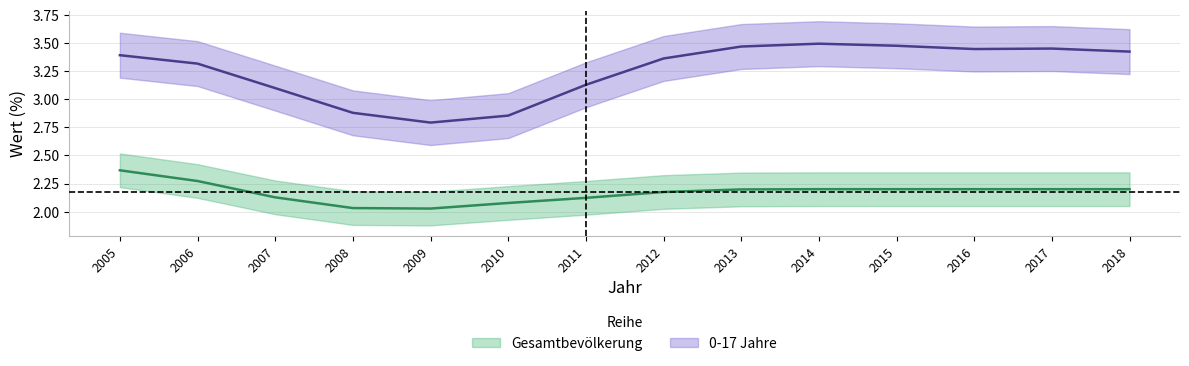

At which label does 0-17 Jahre reach its peak?

2014